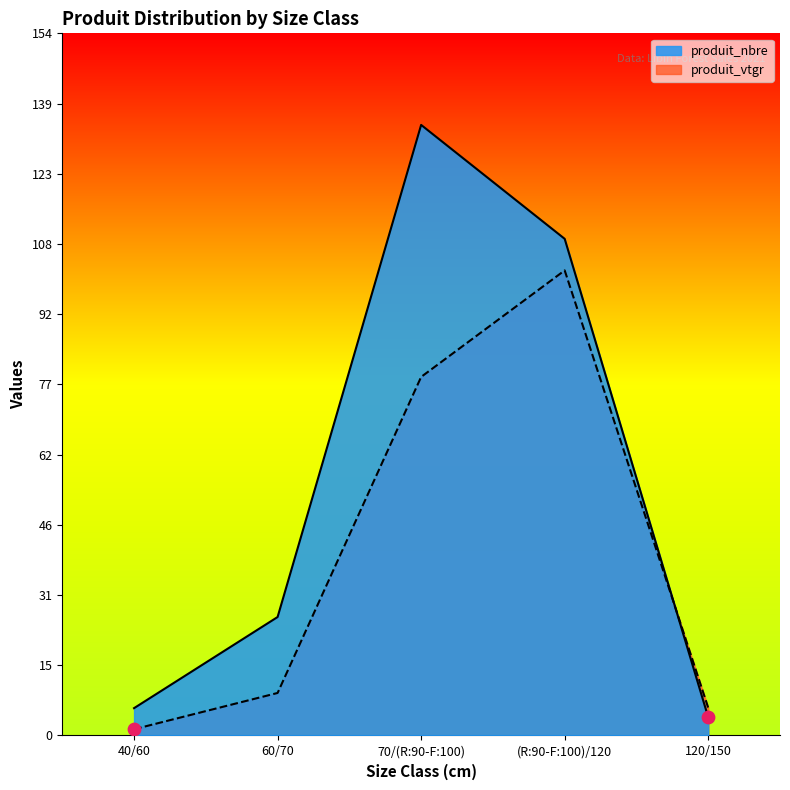

At how many categories does at least one series exceed 16?

3